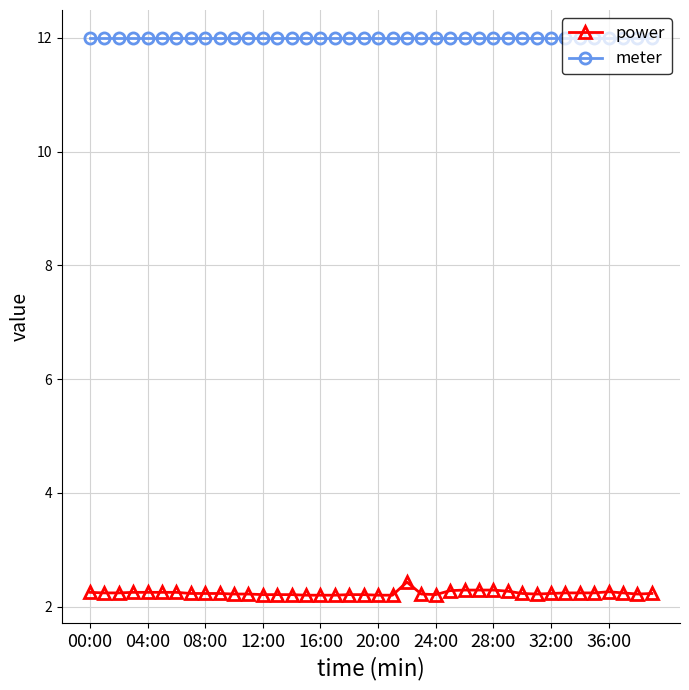

What is the value of the meter point at the 19th from the left?

12.0